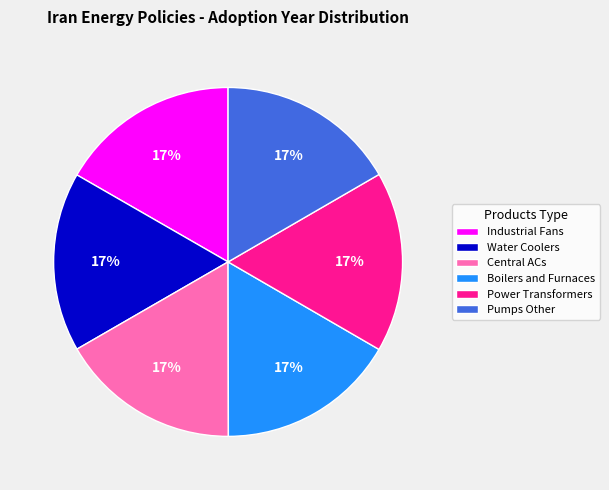

Is the sum of Pumps Other and Industrial Fans greater than half?

No